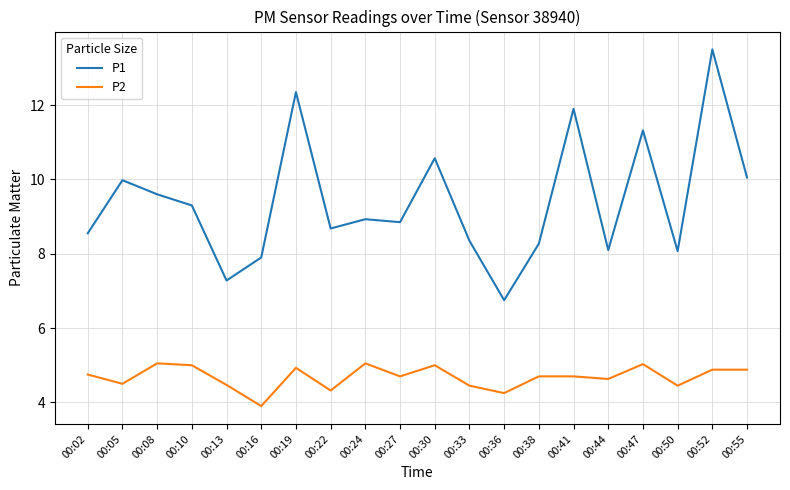

True or false: P2 and P1 intersect in this chart.

False